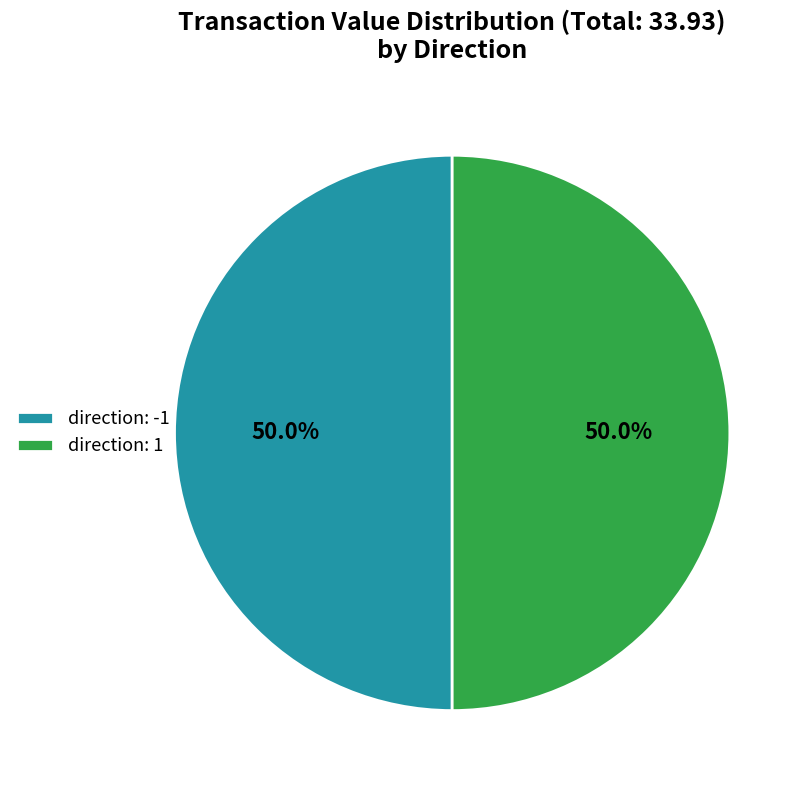

Do direction: -1 and direction: 1 together represent more than half of the pie?

Yes